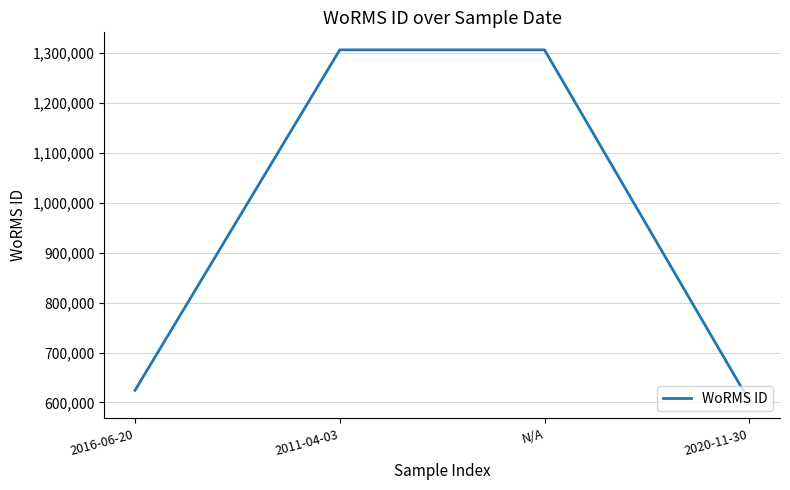

Which label corresponds to the smallest value in the chart?

2020-11-30